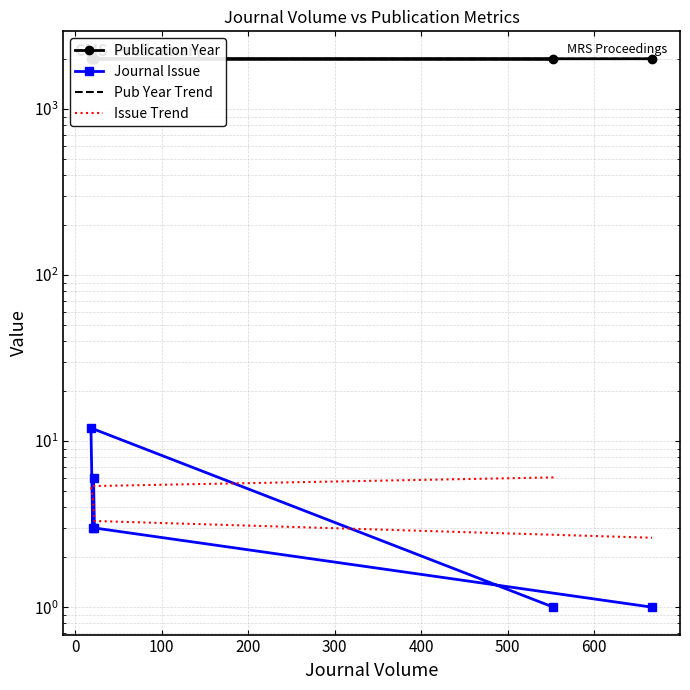

Reading left to right, transcribe all the data shown in this chart.

Publication Year: 1998.0	2003.0	2005.0	2006.0	2007.0	2011.0
Journal Issue: 1.0	12.0	3.0	6.0	3.0	1.0
Pub Year Trend: 1999.4	2001.7	2003.9	2006.1	2008.3	2010.6
Issue Trend: 6.0	5.4	4.7	4.0	3.3	2.6